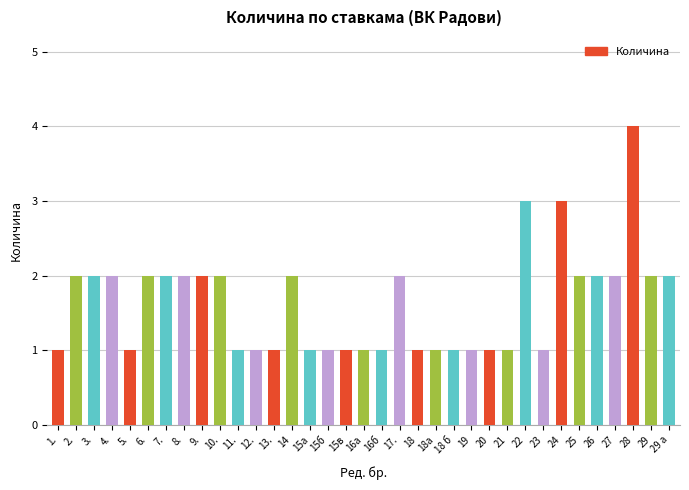

What is the difference between the maximum and minimum values?

3